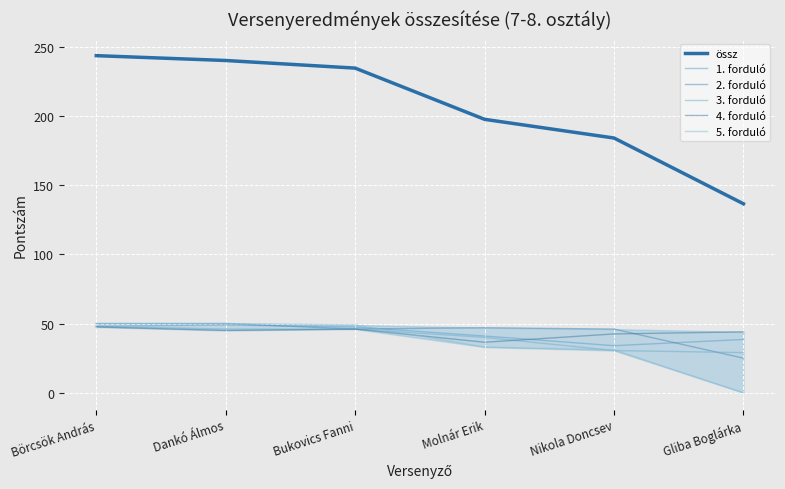

What is the difference between the 3. forduló values at Bukovics Fanni and Börcsök András?

2.0